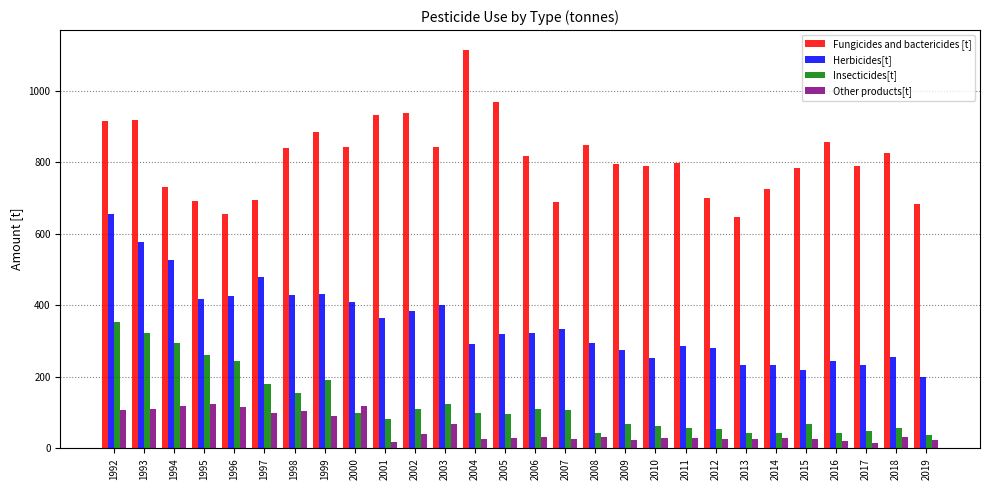

What is the minimum value for Insecticides[t]?

37